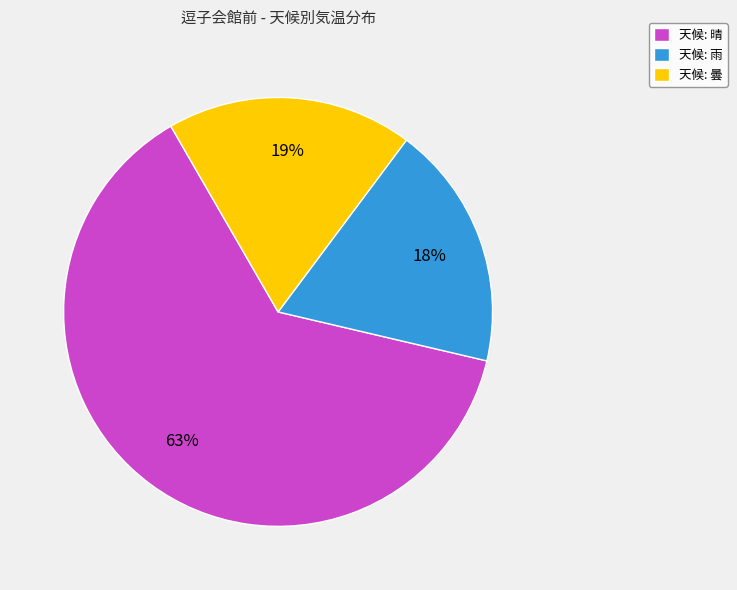

Is there a majority slice in this chart?

Yes